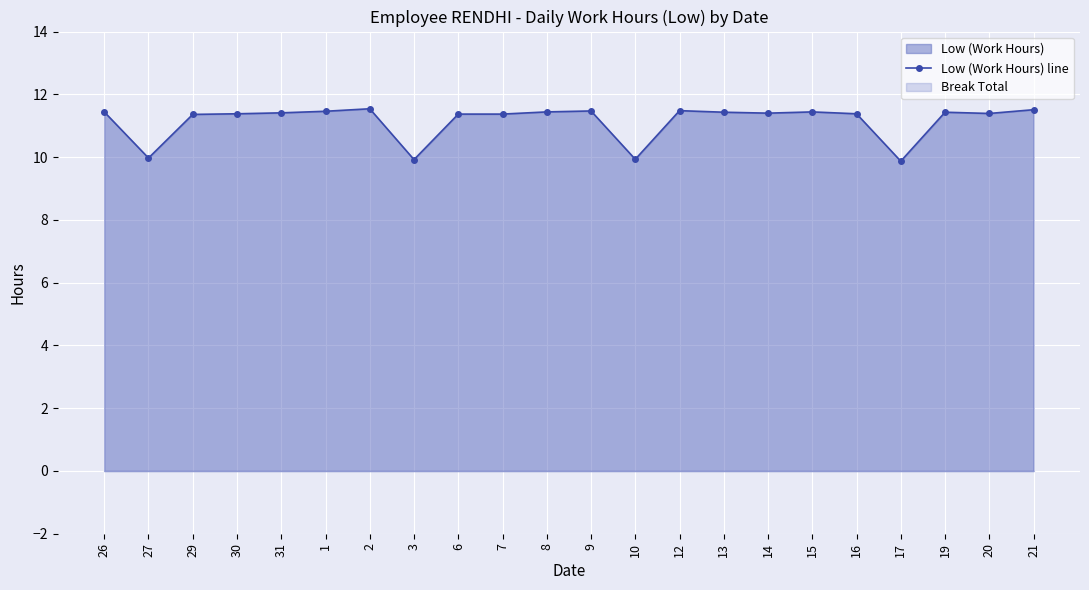

The chart shows a value of 2.9 at 26. True or false?

False